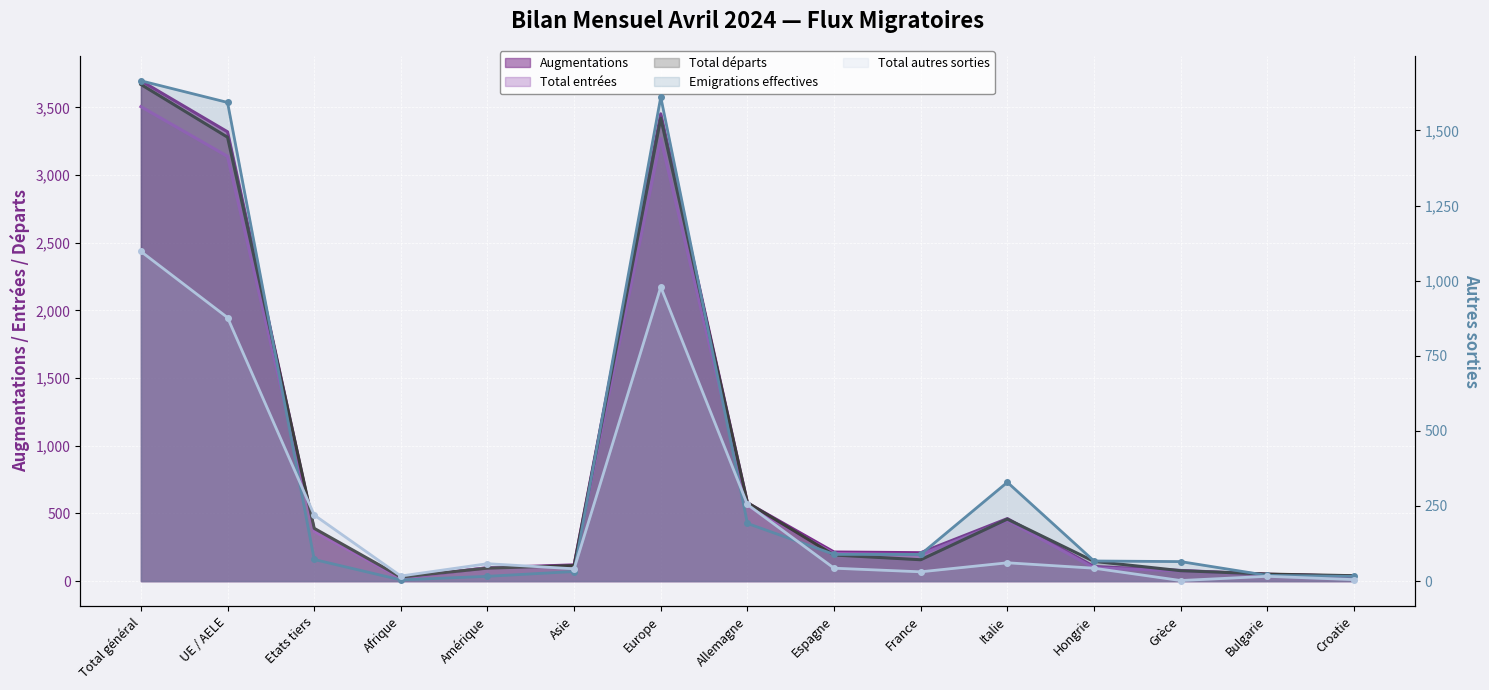

True or false: Total départs and Total autres sorties intersect in this chart.

False